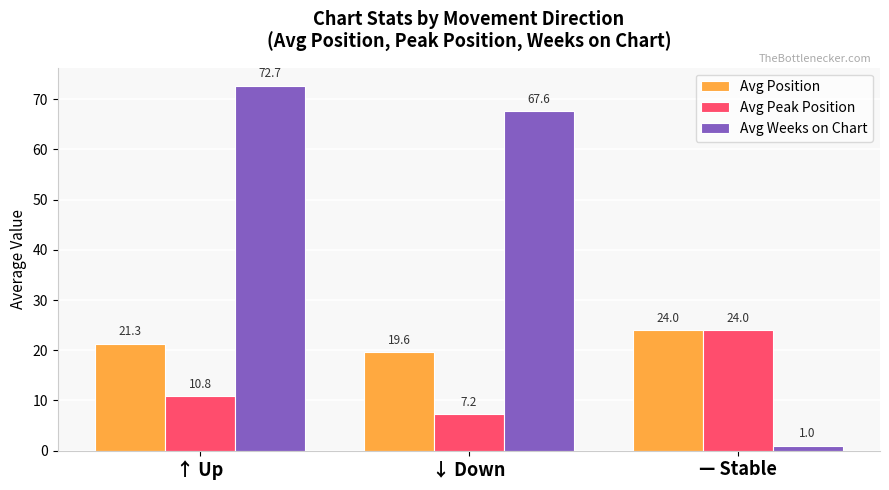

True or false: Avg Weeks on Chart has a value of 72.7 at ↑ Up.

True